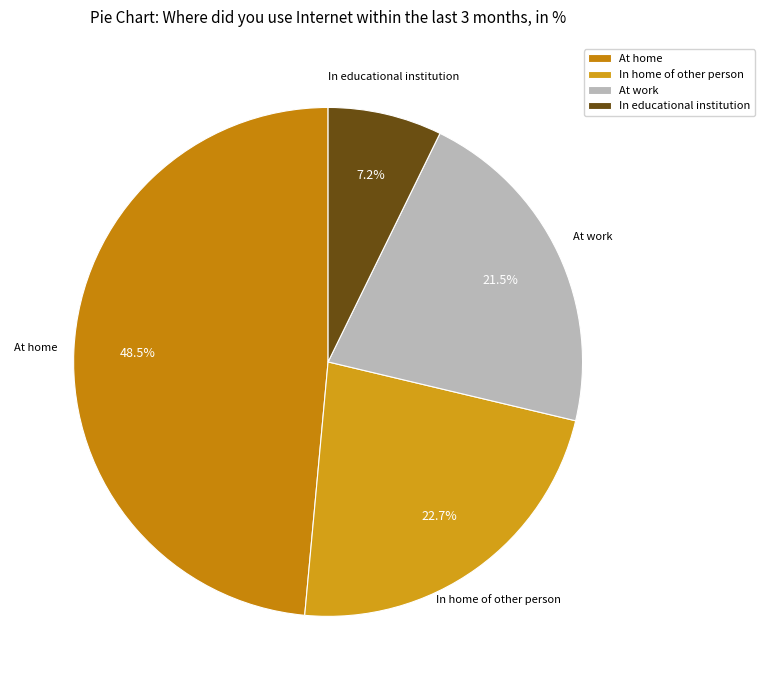

Combined, do In educational institution and At work account for over 50%?

No